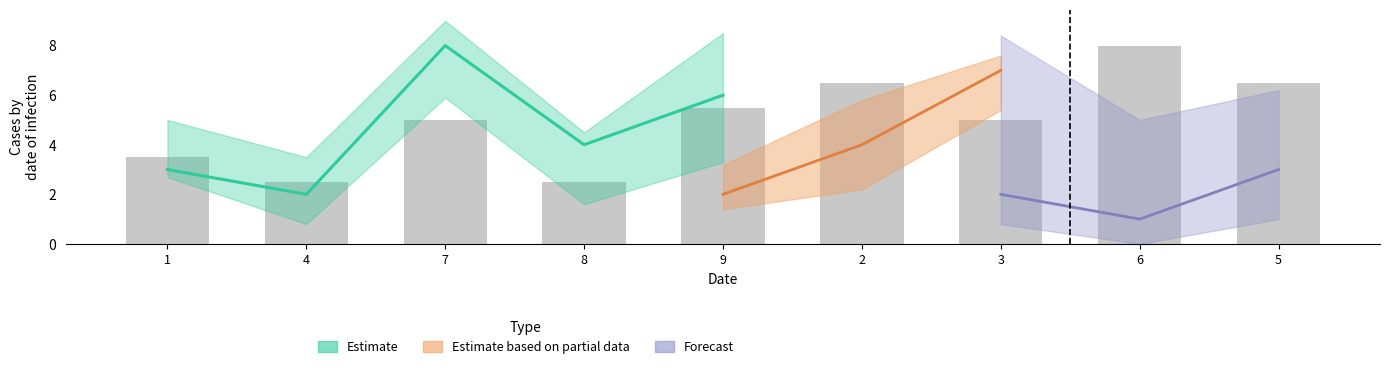

Which label corresponds to the largest value in the chart?

6